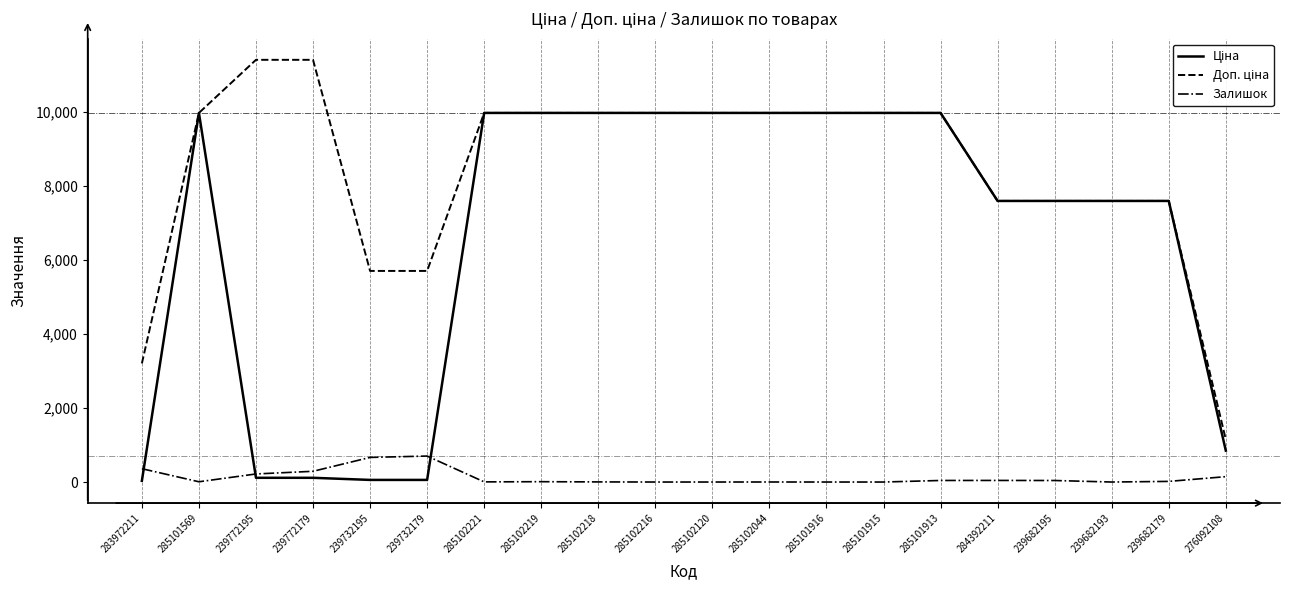

What is the maximum value shown in the chart?

11410.0